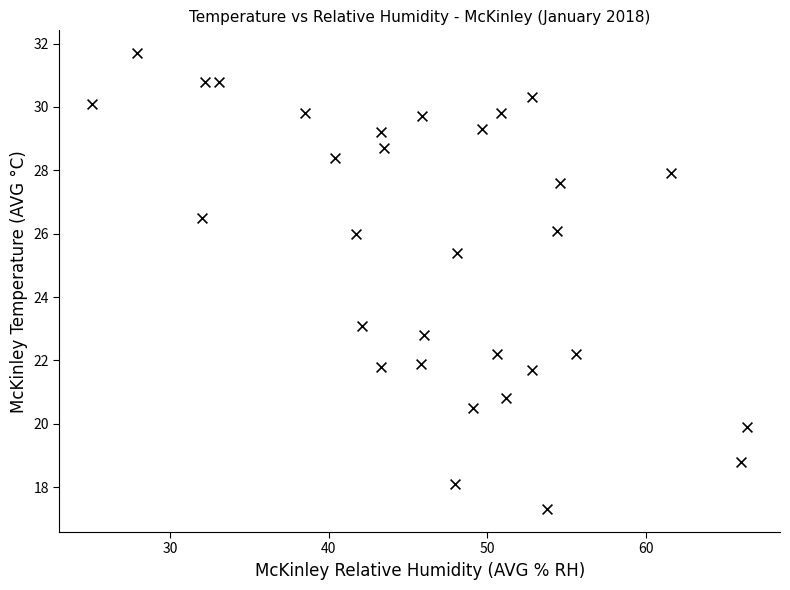

What is the range of Y values (max minus min)?

14.4